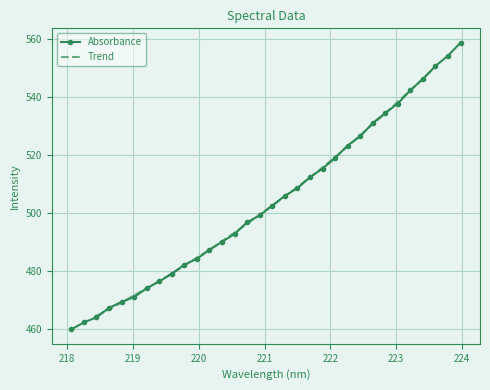

What is the label of the 19th point from the left?

221.4993